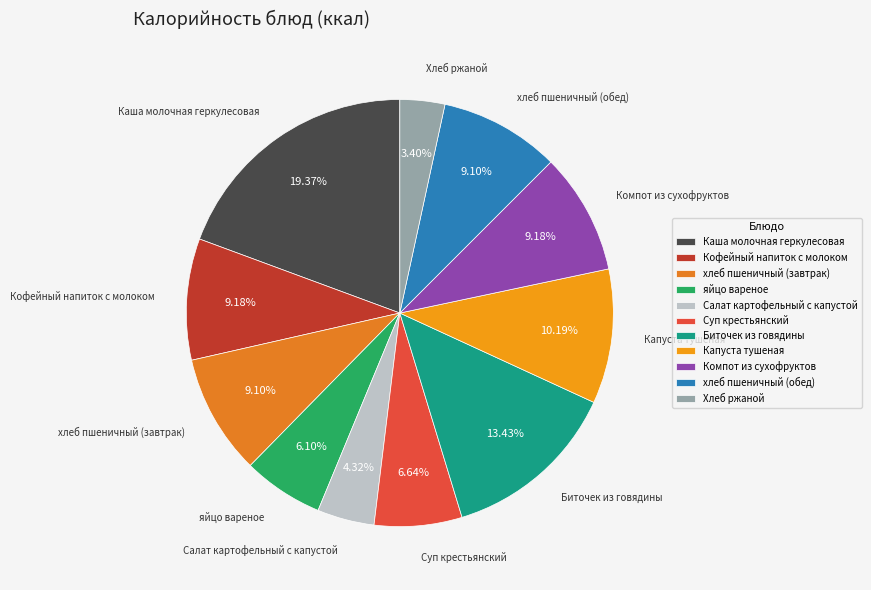

Is it true that Салат картофельный с капустой is 4% of the pie?

True